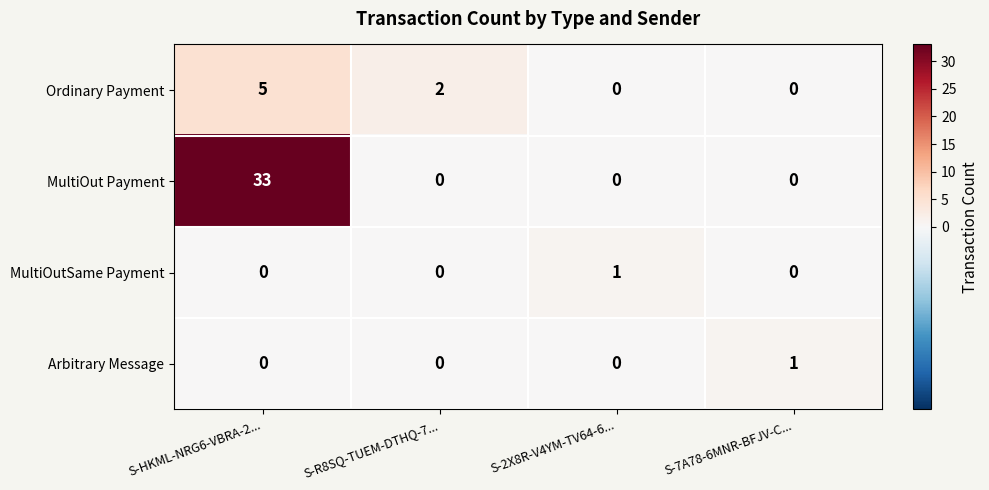

True or false: MultiOutSame Payment has a value of 1 at S-R8SQ-TUEM-DTHQ-7....

False